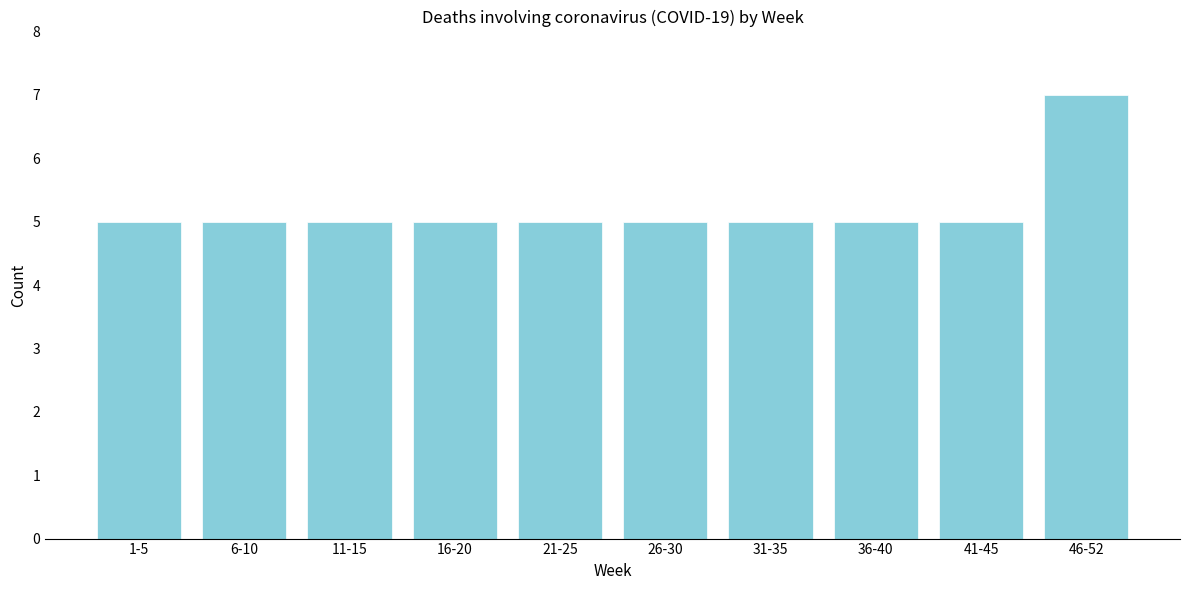

Reading right to left, list all the values displayed in this chart.

46-52=7	41-45=5	36-40=5	31-35=5	26-30=5	21-25=5	16-20=5	11-15=5	6-10=5	1-5=5